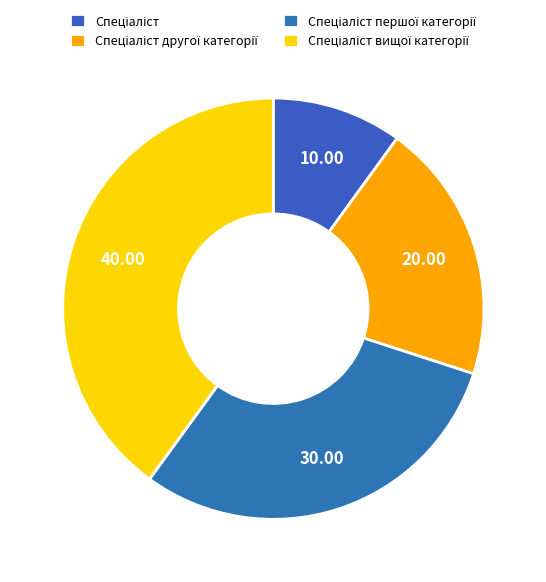

How many slices are in this pie chart?

4